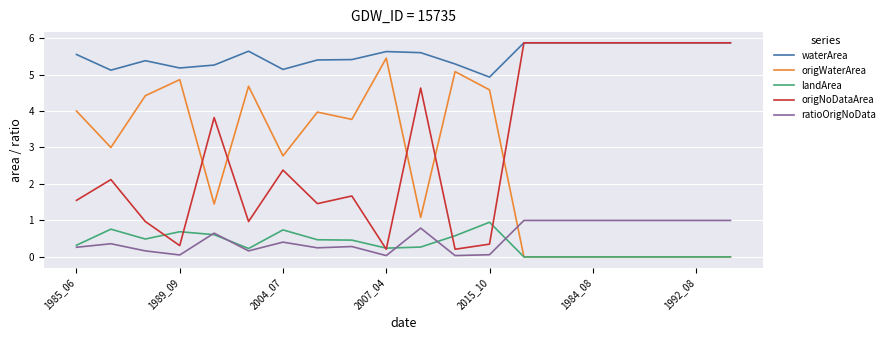

True or false: ratioOrigNoData and waterArea cross at least once.

False